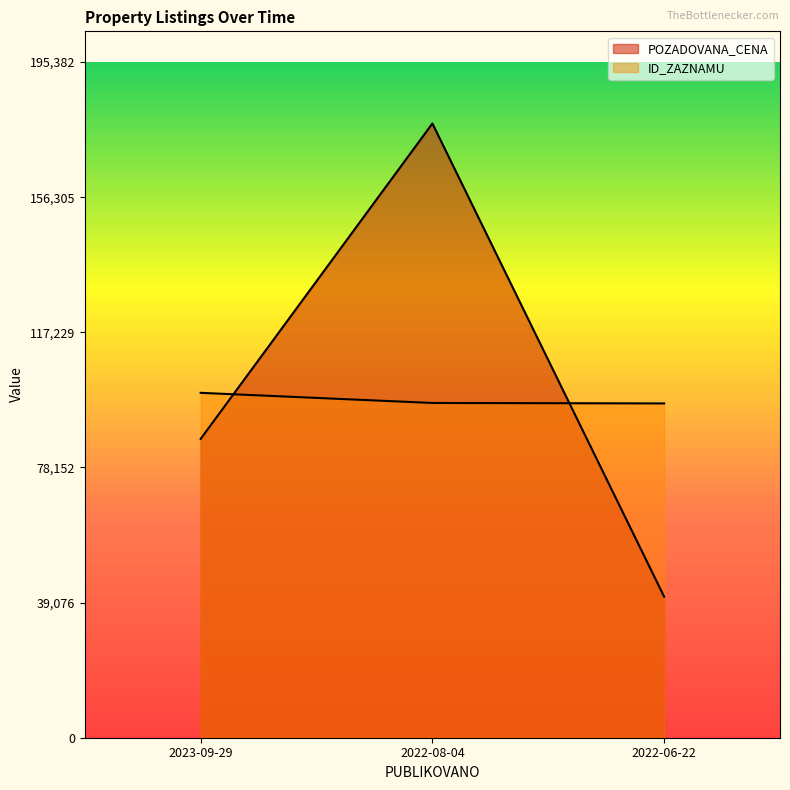

At which label is ID_ZAZNAMU closest to 98196?

2022-08-04